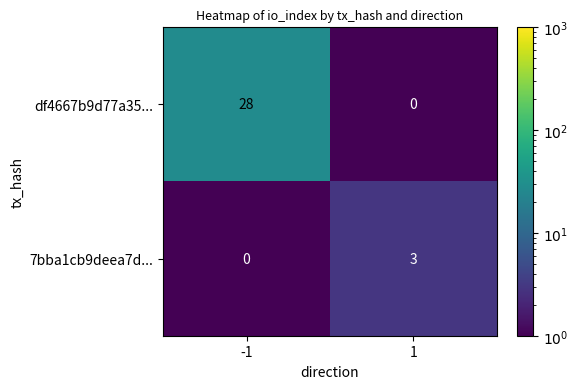

What is the sum of the df4667b9d77a35... values at -1 and 1?

28